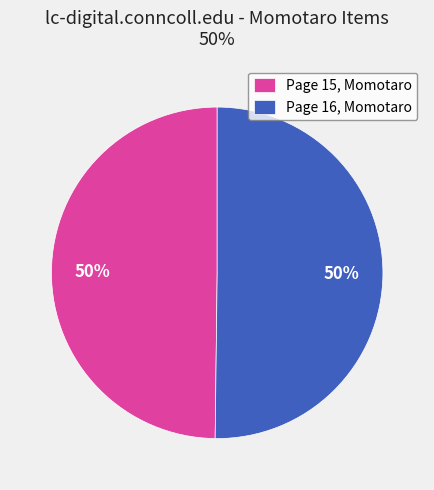

Approximately how many times larger is the value at Page 16, Momotaro compared to Page 15, Momotaro?

1.0